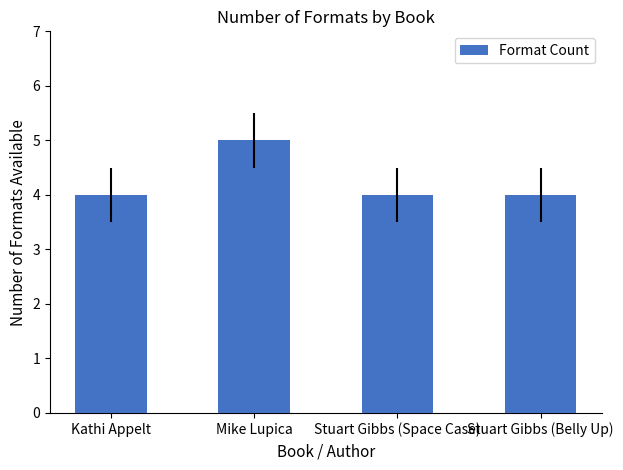

What is the change in value from Kathi Appelt to Mike Lupica?

+1